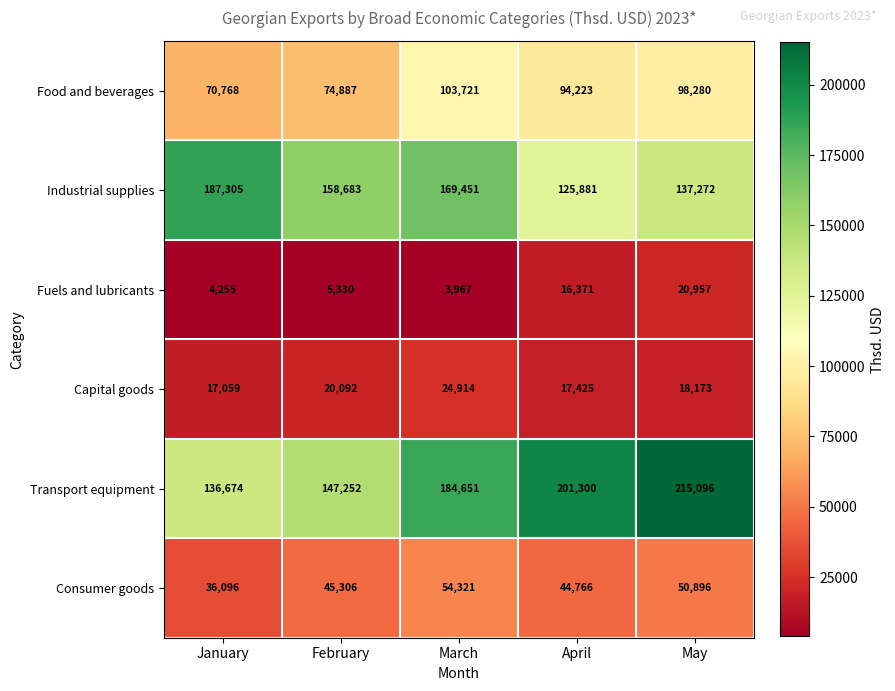

Reading left to right, what are all the values shown in this chart?

Food and beverages: January=70768	February=74887	March=103721	April=94223	May=98280
Industrial supplies: January=187305	February=158683	March=169451	April=125881	May=137272
Fuels and lubricants: January=4255	February=5330	March=3967	April=16371	May=20957
Capital goods: January=17059	February=20092	March=24914	April=17425	May=18173
Transport equipment: January=136674	February=147252	March=184651	April=201300	May=215096
Consumer goods: January=36096	February=45306	March=54321	April=44766	May=50896